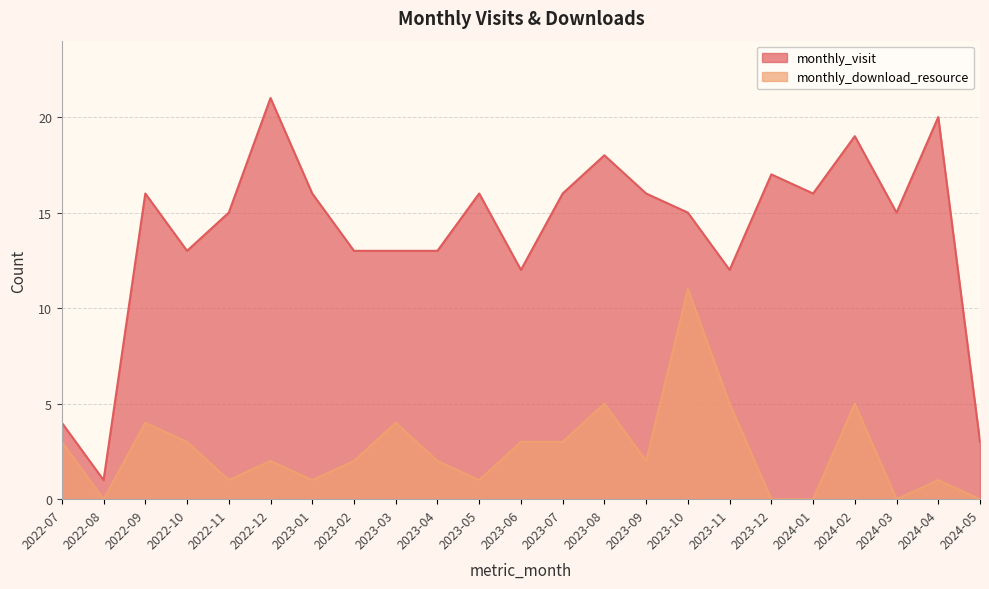

What are all the series names shown in the legend?

monthly_visit, monthly_download_resource